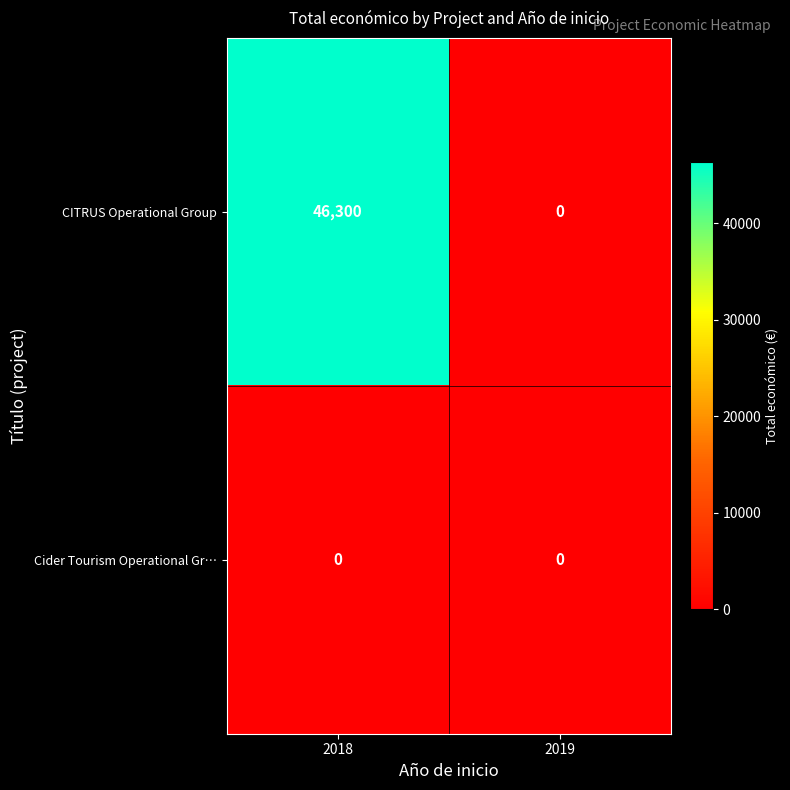

What is the difference between the maximum and minimum values in the CITRUS Operational Group series?

46300